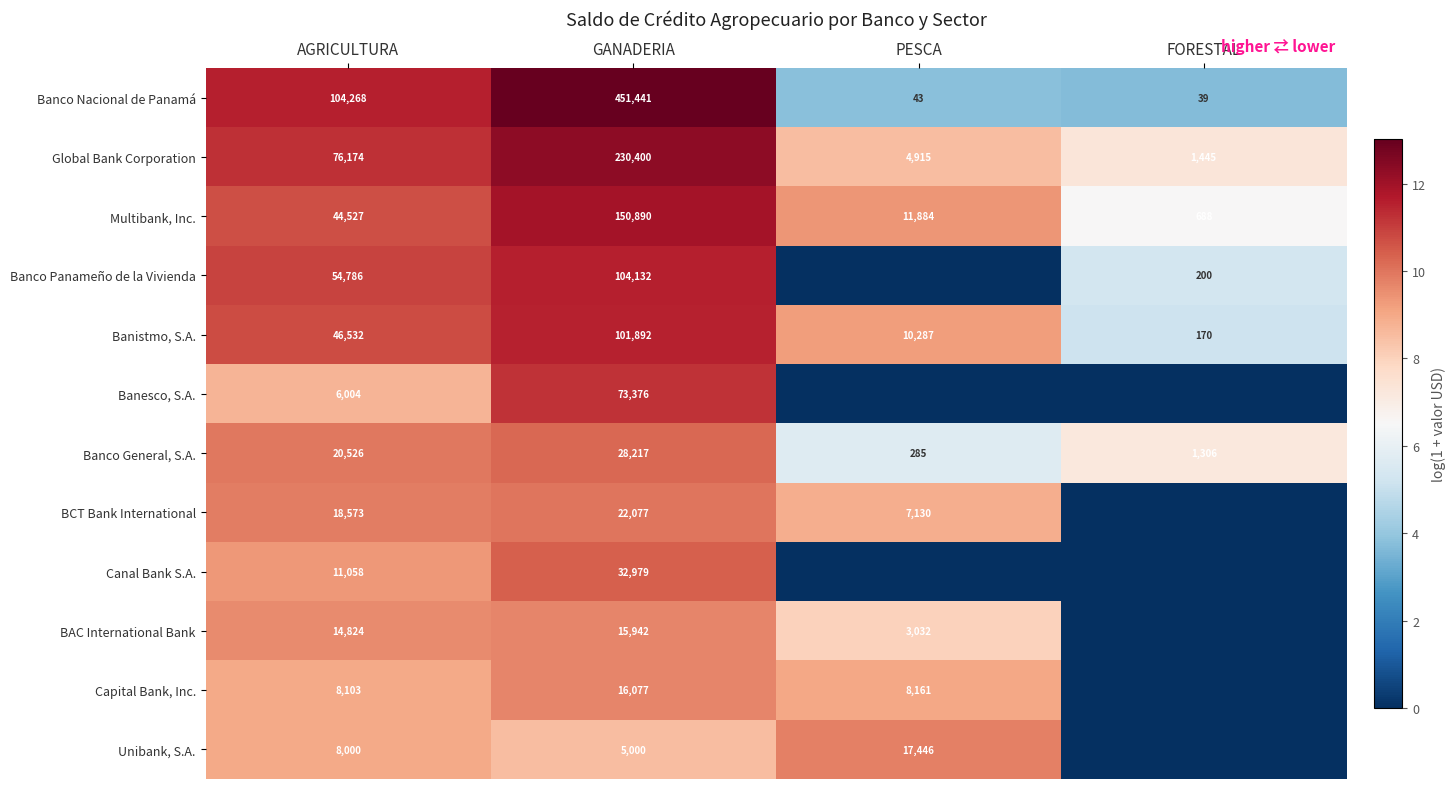

What is the maximum value for Banistmo, S.A.?

11.5